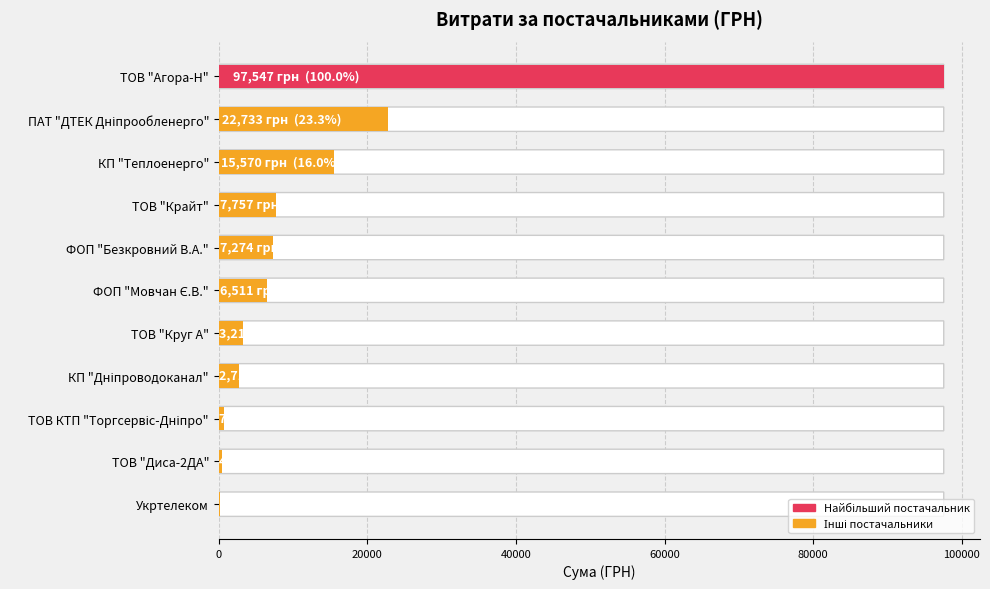

What is the greatest value displayed?

97547.4